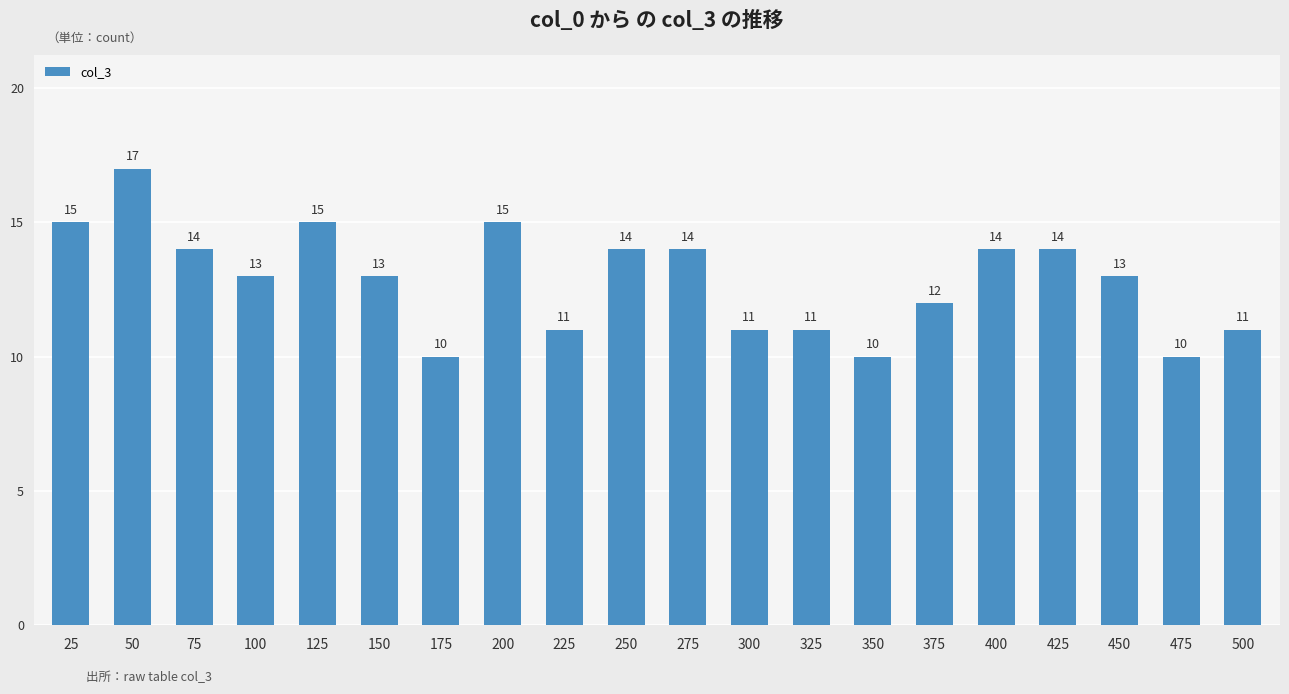

What is the difference between the values at 350 and 200?

5